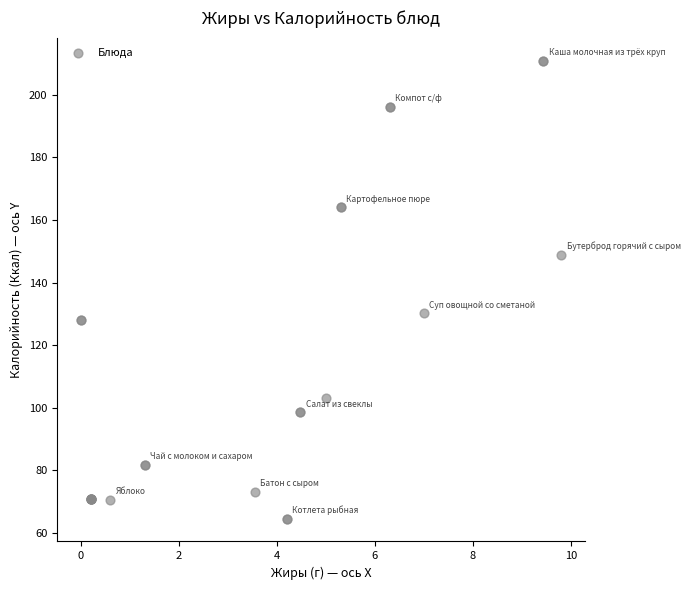

What Y value in the scatter plot is closest to 137?

130.2